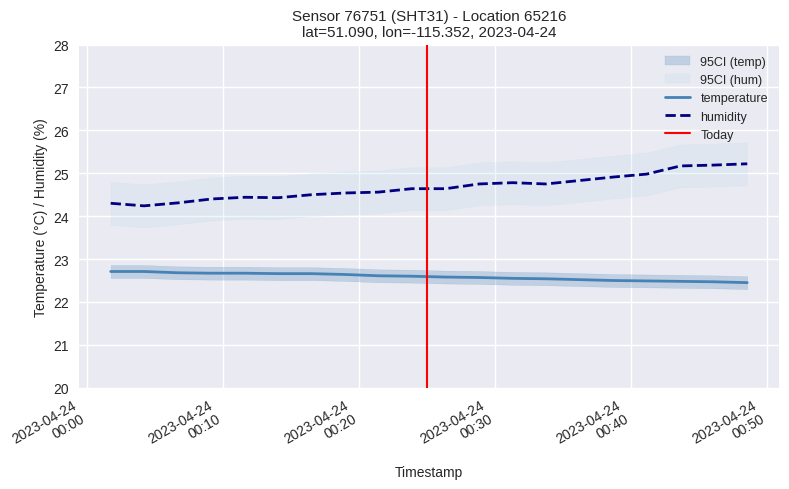

Reading left to right, extract all data points from this chart.

temperature: 22.7	22.7	22.7	22.7	22.7	22.7	22.7	22.6	22.6	22.6	22.6	22.6	22.6	22.5	22.5	22.5	22.5	22.5	22.5	22.4
humidity: 24.3	24.2	24.3	24.4	24.4	24.4	24.5	24.5	24.6	24.6	24.6	24.8	24.8	24.8	24.8	24.9	25.0	25.2	25.2	25.2